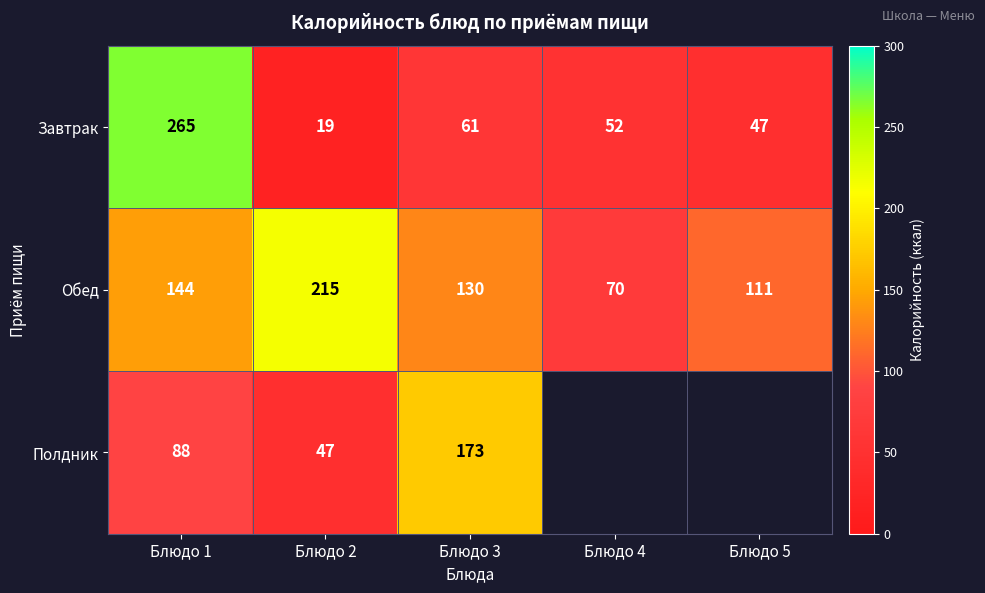

Which has a higher value, Блюдо 1 or Блюдо 5?

Блюдо 1